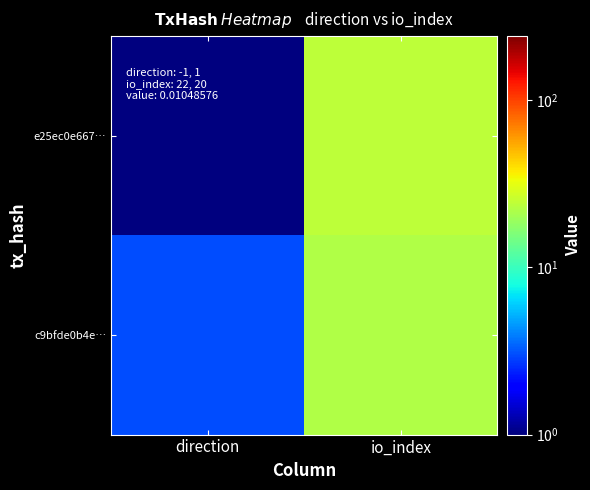

Rank the series by their maximum value, from highest to lowest.

e25ec0e667…, c9bfde0b4e…